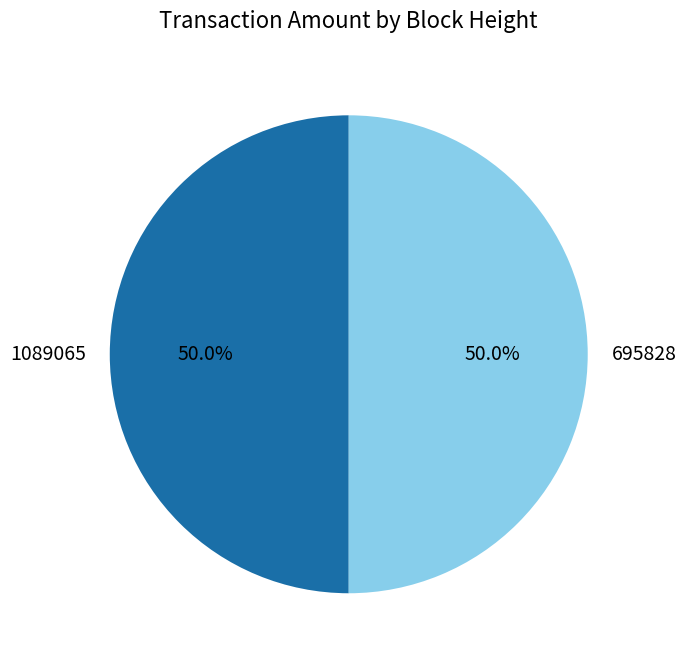

What is the ratio of the value at 695828 to the value at 1089065?

1.0